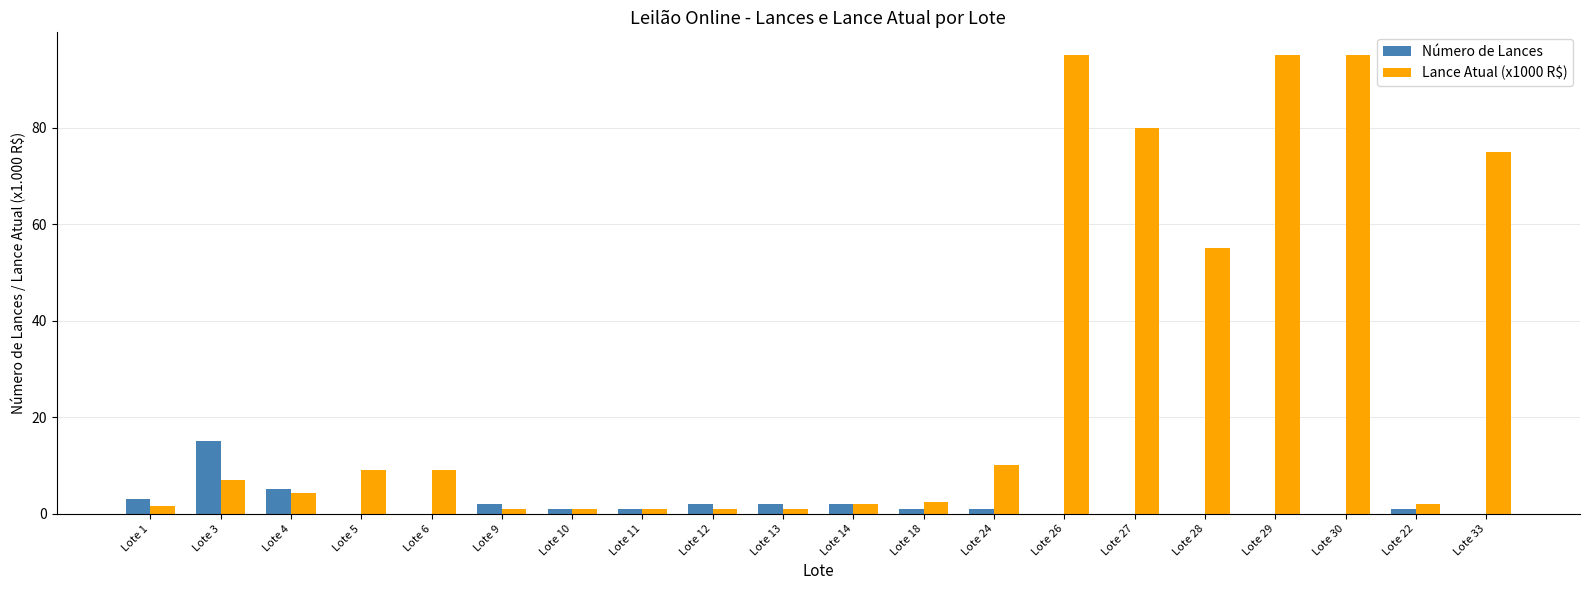

What is the average value of the Número de Lances series?

1.8